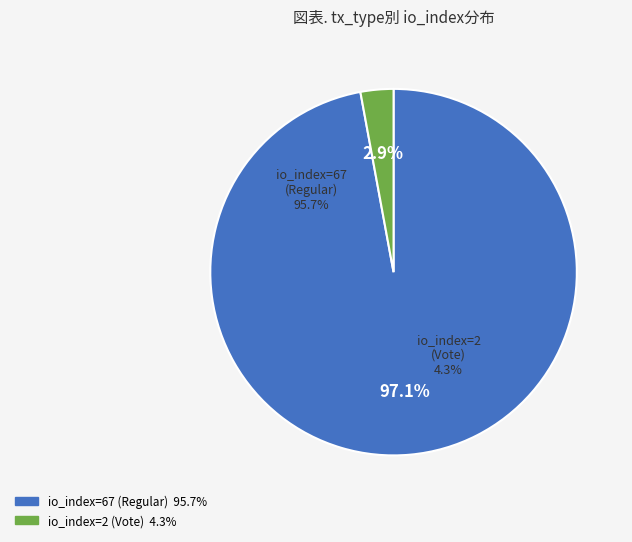

Which category has the biggest portion of the pie?

io_index=67 (Regular)